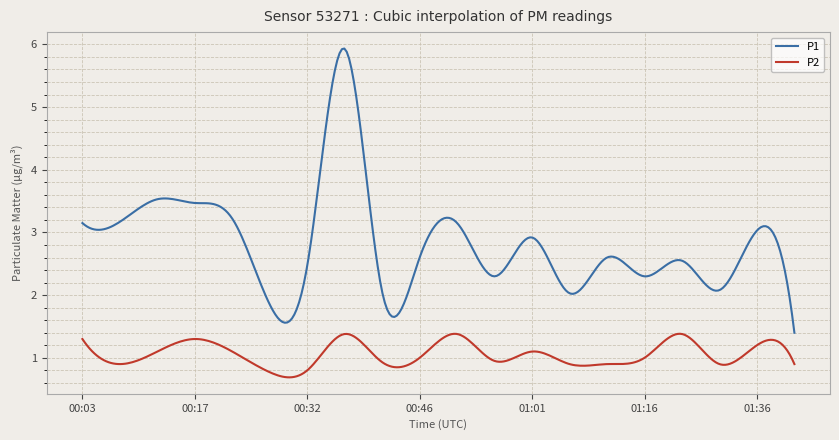

List the series in order of their overall mean, highest first.

P1, P2